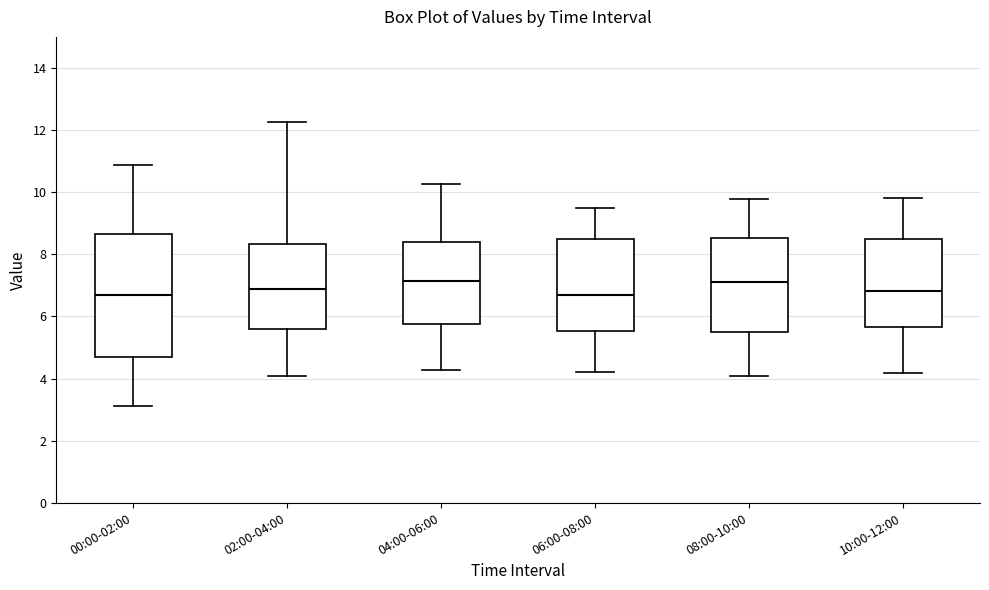

Reading left to right, read every box against the y-axis: the position of its median line, the range the box covers, and the ends of its whiskers. The values are not printed on the chart, so give them approximately, as read against the axis.

00:00-02:00: median 6.8, box 4.6 to 8.6, whiskers 3.2 to 10.8
02:00-04:00: median 7.0, box 5.6 to 8.4, whiskers 4.2 to 12.2
04:00-06:00: median 7.2, box 5.8 to 8.4, whiskers 4.2 to 10.2
06:00-08:00: median 6.8, box 5.6 to 8.6, whiskers 4.2 to 9.6
08:00-10:00: median 7.2, box 5.6 to 8.6, whiskers 4.2 to 9.8
10:00-12:00: median 6.8, box 5.6 to 8.6, whiskers 4.2 to 9.8